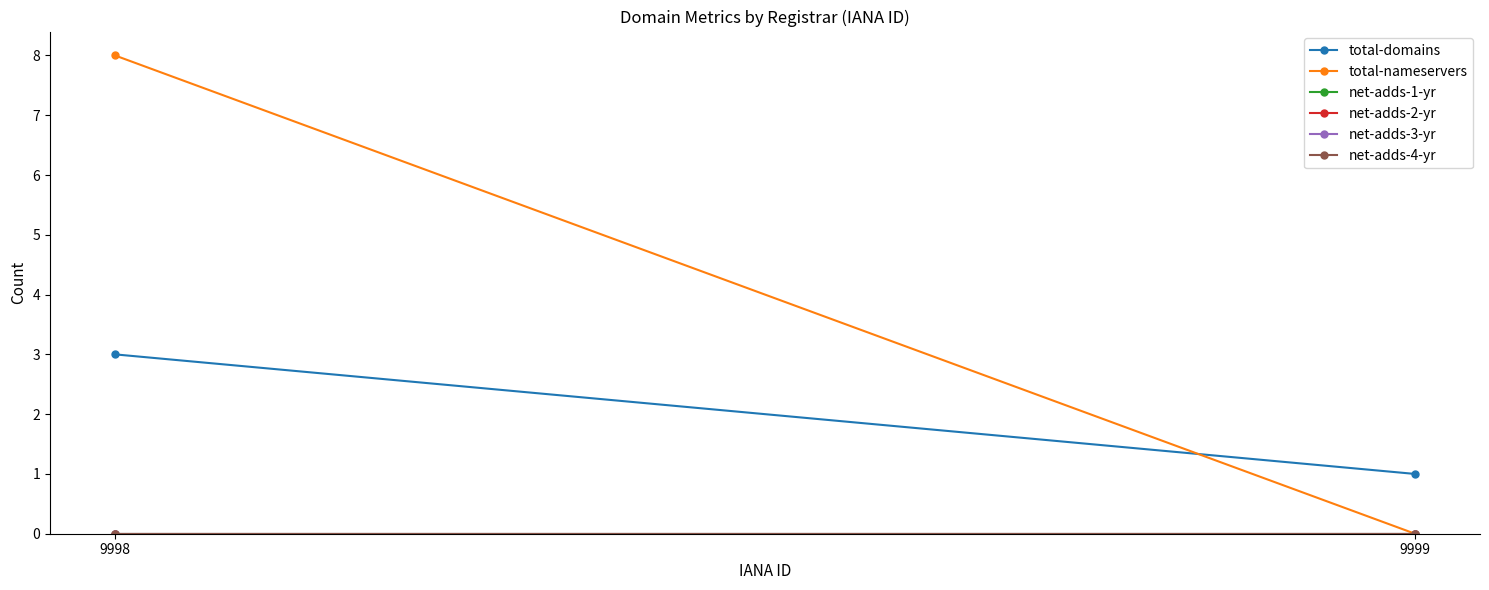

How many data points in total-domains are less than 3?

1